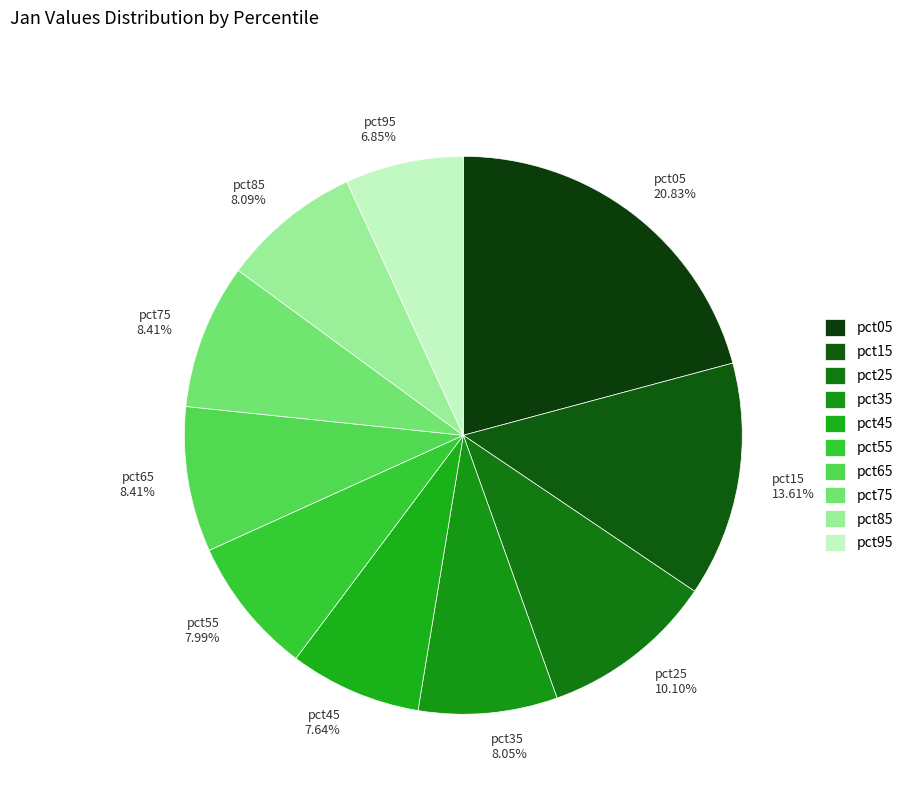

What is the total percentage of pct75 and pct15?

22.0%